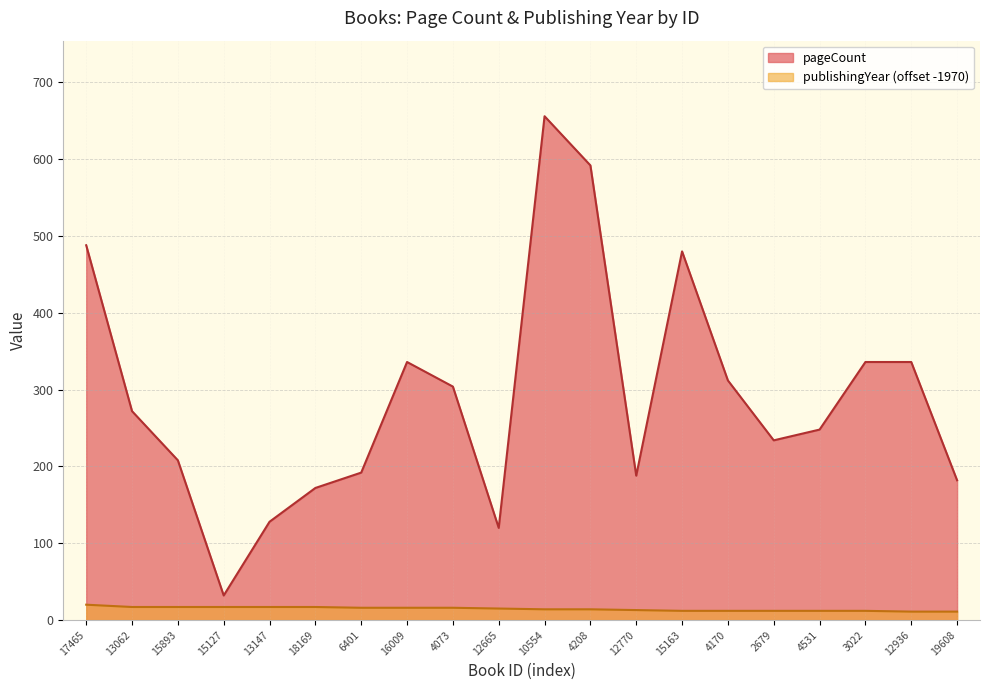

What is the sum of all publishingYear values?

291